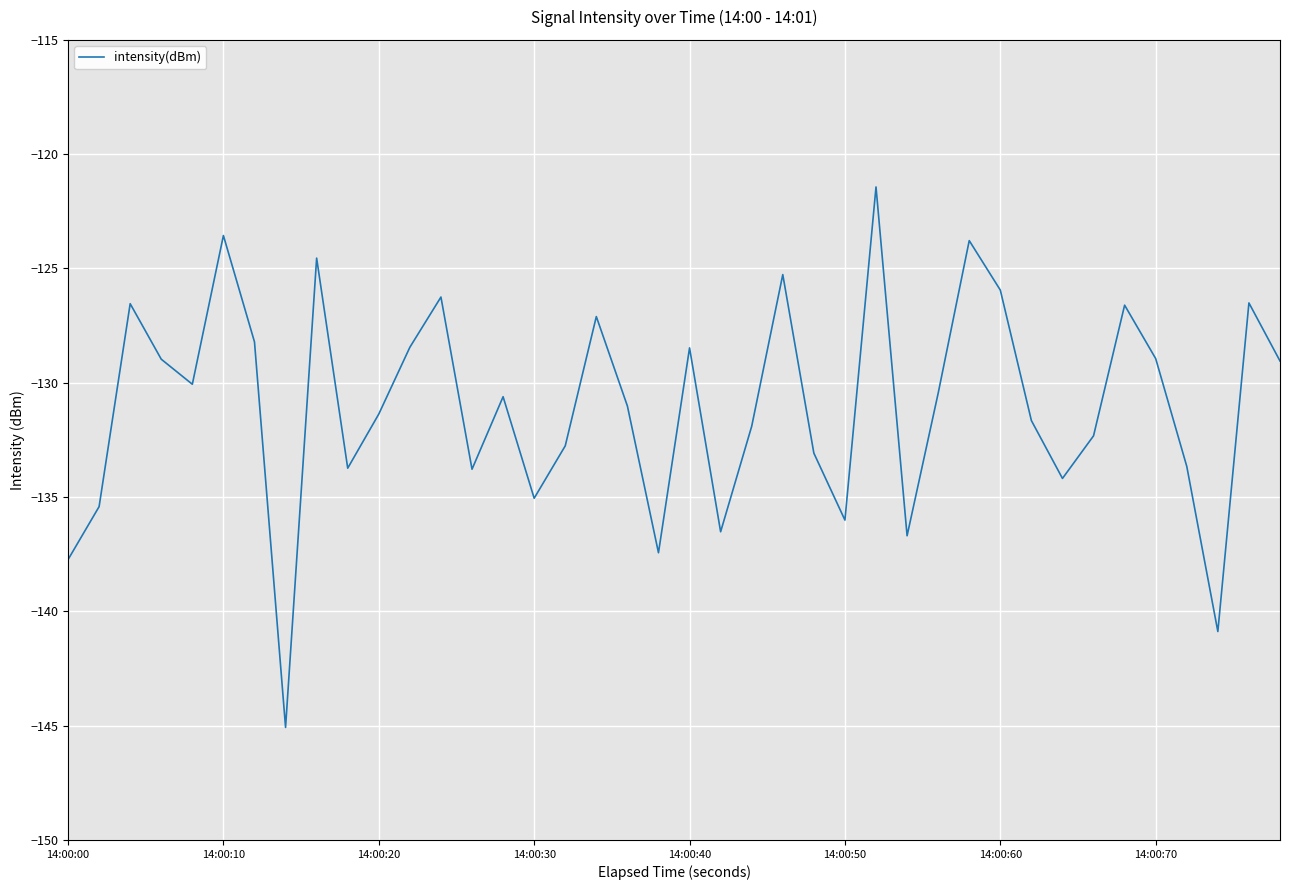

What is the smallest value displayed?

-145.1